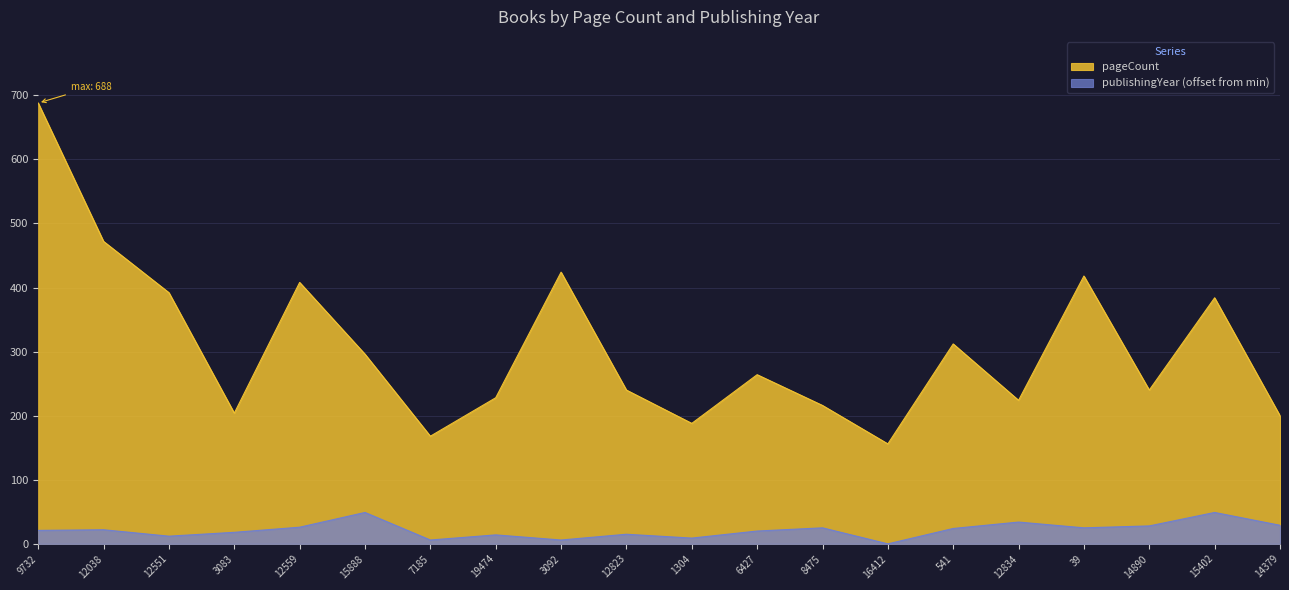

Reading left to right, list all the values displayed in this chart.

pageCount: 688	472	392	204	408	296	168	228	424	240	188	264	216	156	312	224	418	240	384	200
publishingYear: 21	22	12	18	26	49	6	14	6	15	9	20	25	0	24	34	25	28	49	29